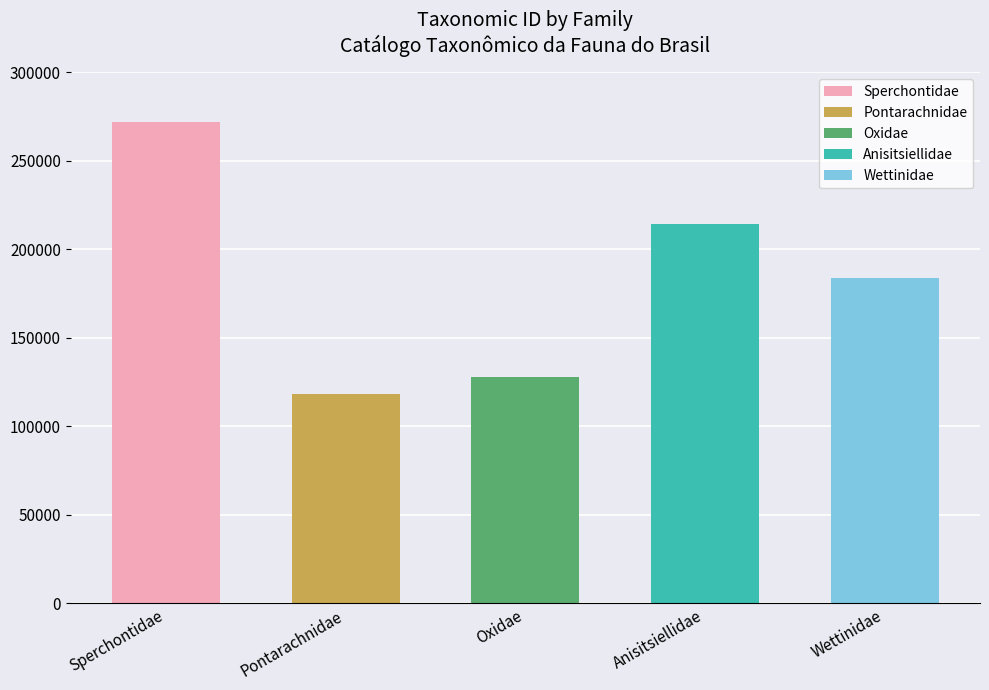

Count the number of data series in this chart.

1